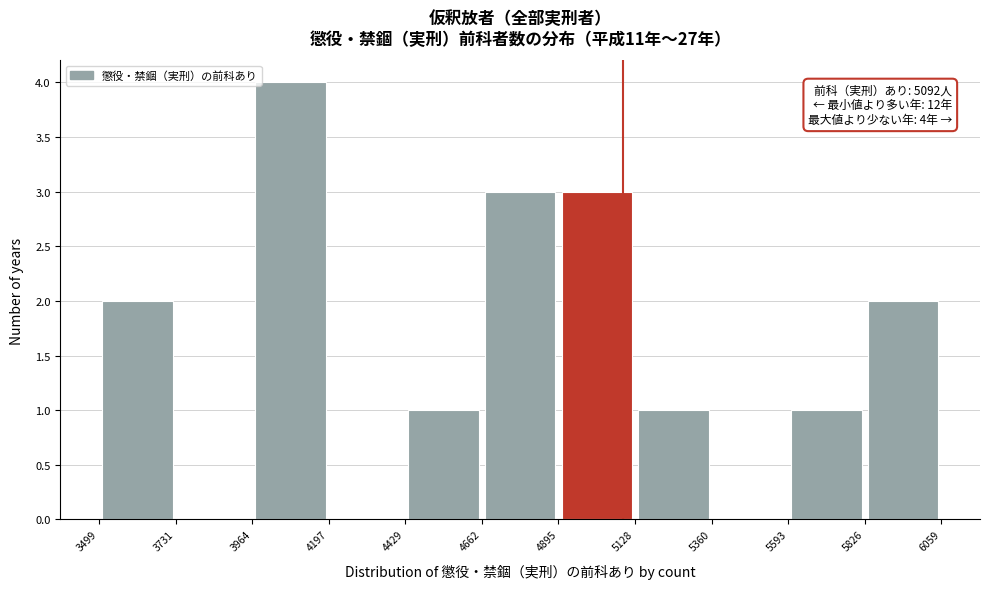

Which range on the x-axis has the tallest bar?

3964 to 4197